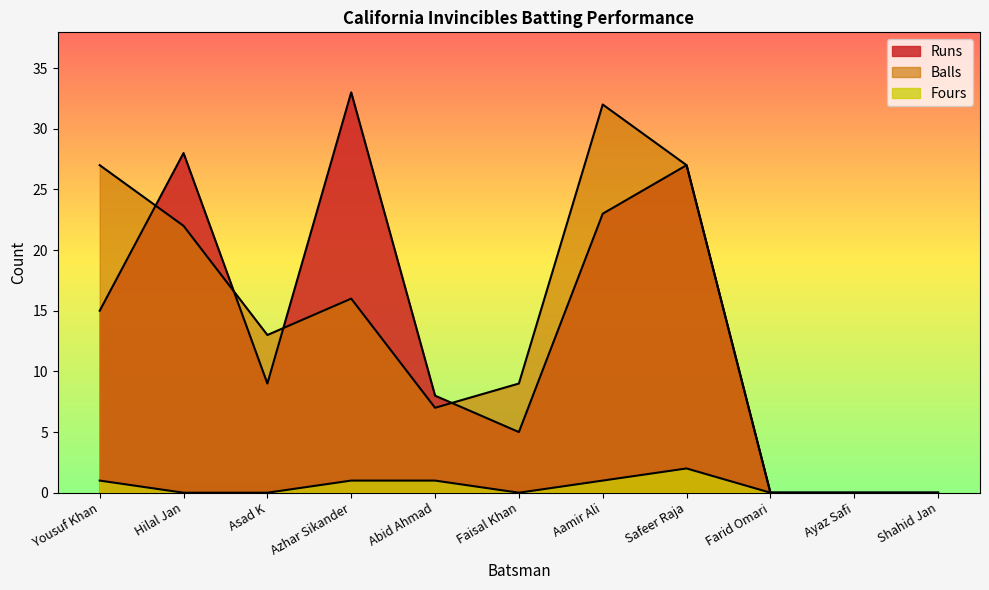

Which category has the lowest value in the Fours series?

Hilal Jan